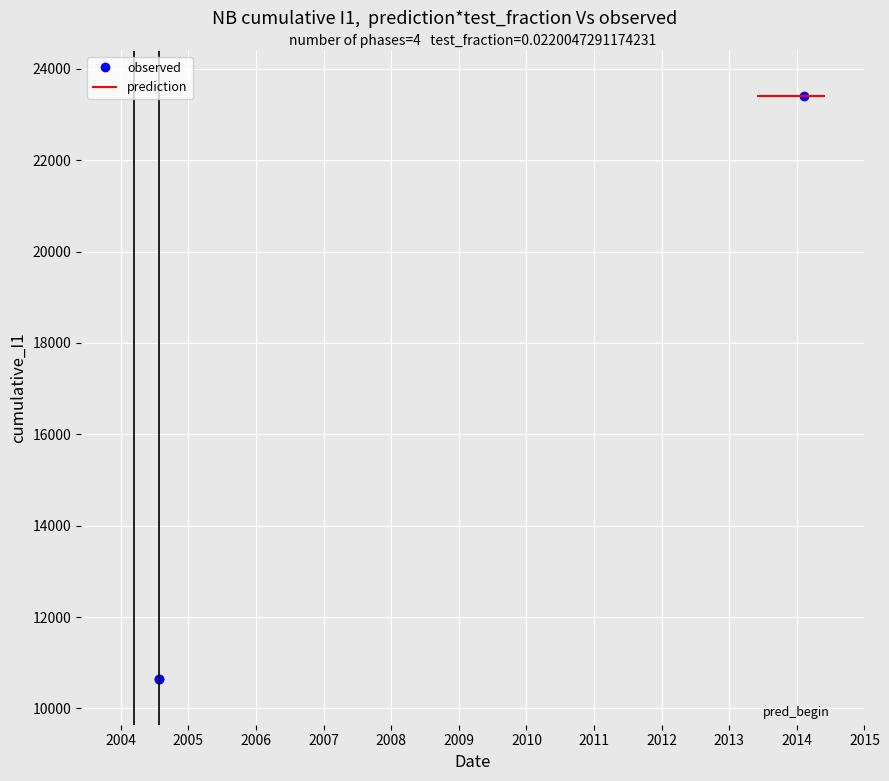

True or false: the data shows 10645 at 2004.

True